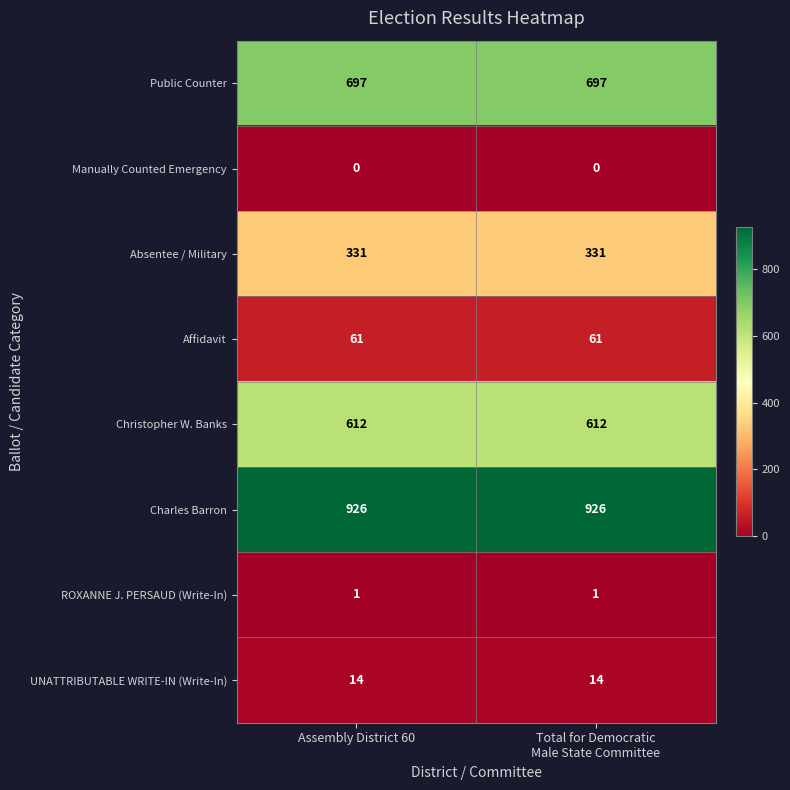

Which series has the largest total across all categories?

Charles Barron